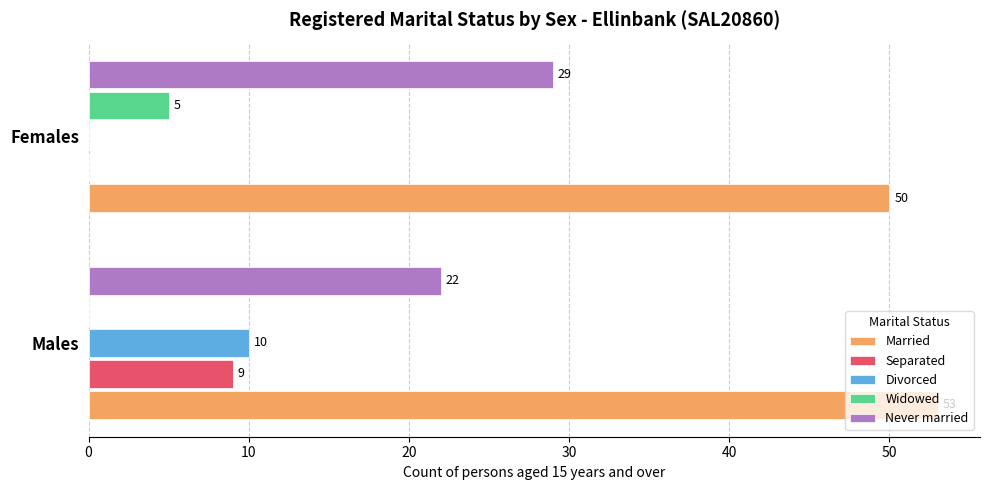

What is the highest value of the Divorced series?

10